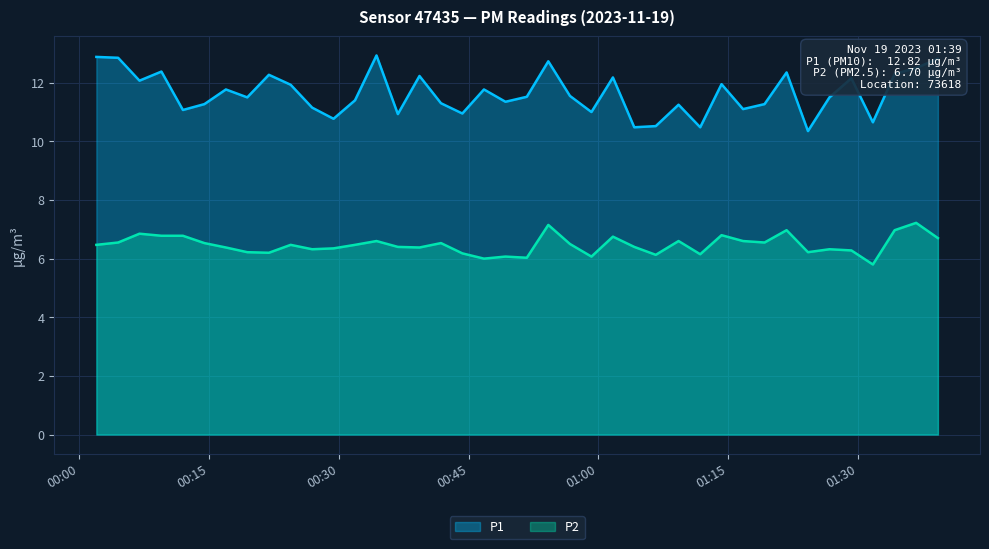

Rank the series by their average value, from lowest to highest.

P2, P1